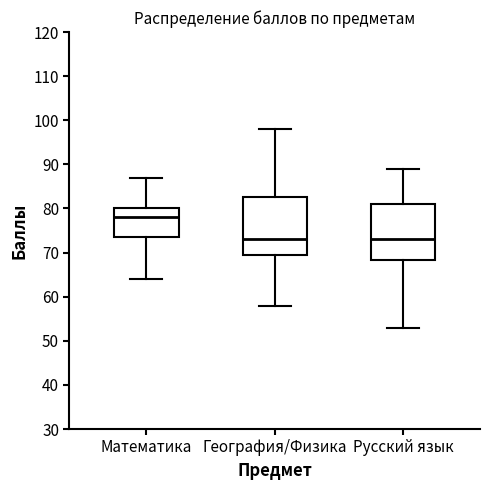

Where does the upper whisker of the box for Русский язык end on the y-axis? The values are not printed on the chart, so give them approximately, as read against the axis.

89